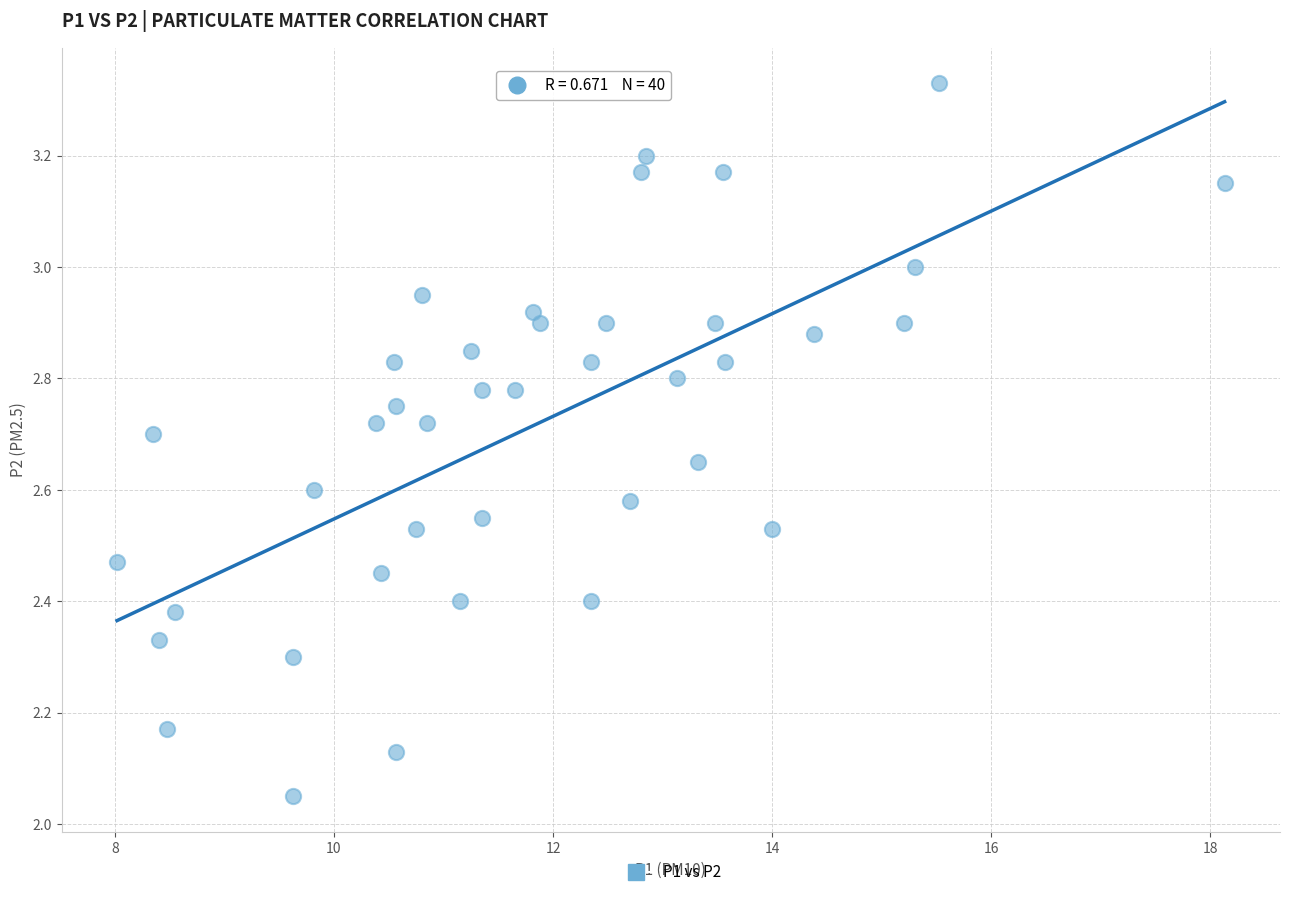

What is the range of X values (max minus min)?

10.1